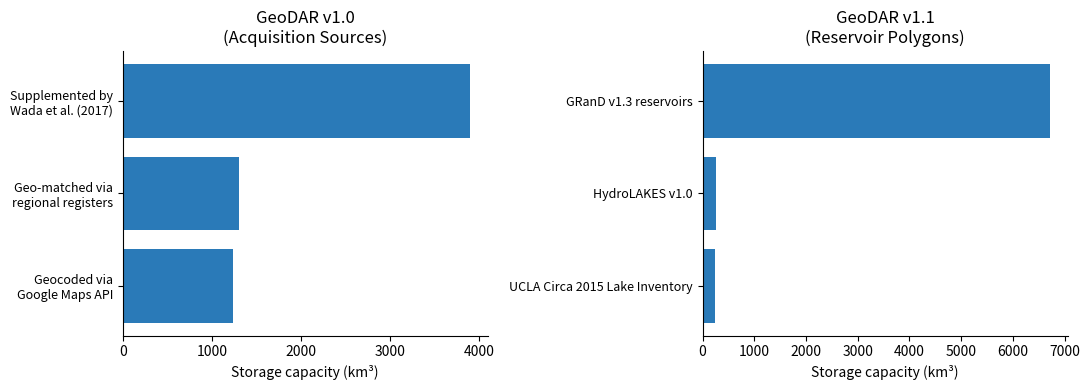

What is the change in value from HydroLAKES v1.0 to UCLA Circa 2015 Lake Inventory?

-21.3